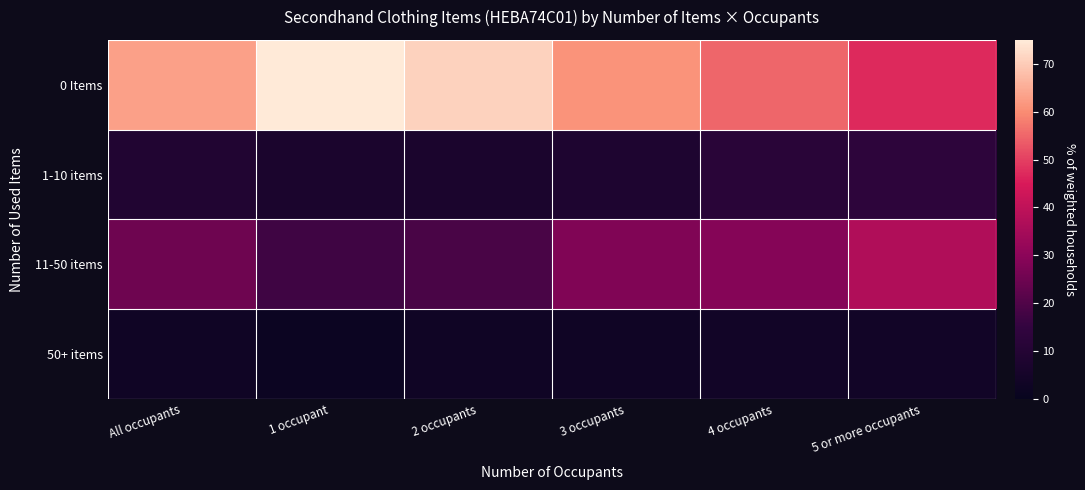

Reading left to right, what are all the values shown in this chart?

0 Items: All occupants=63	1 occupant=75	2 occupants=71	3 occupants=61	4 occupants=55	5 or more occupants=47
1-10 items: All occupants=9	1 occupant=7	2 occupants=7	3 occupants=8	4 occupants=12	5 or more occupants=13
11-50 items: All occupants=25	1 occupant=17	2 occupants=19	3 occupants=28	4 occupants=29	5 or more occupants=37
50+ items: All occupants=3	1 occupant=2	2 occupants=3	3 occupants=3	4 occupants=4	5 or more occupants=4